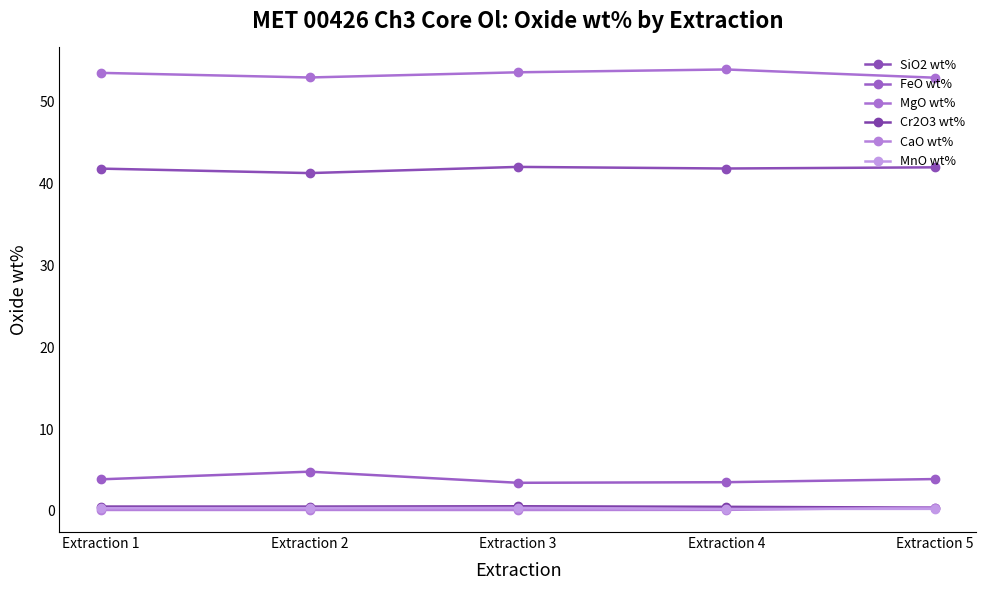

True or false: Cr2O3 wt% and MgO wt% cross at least once.

False